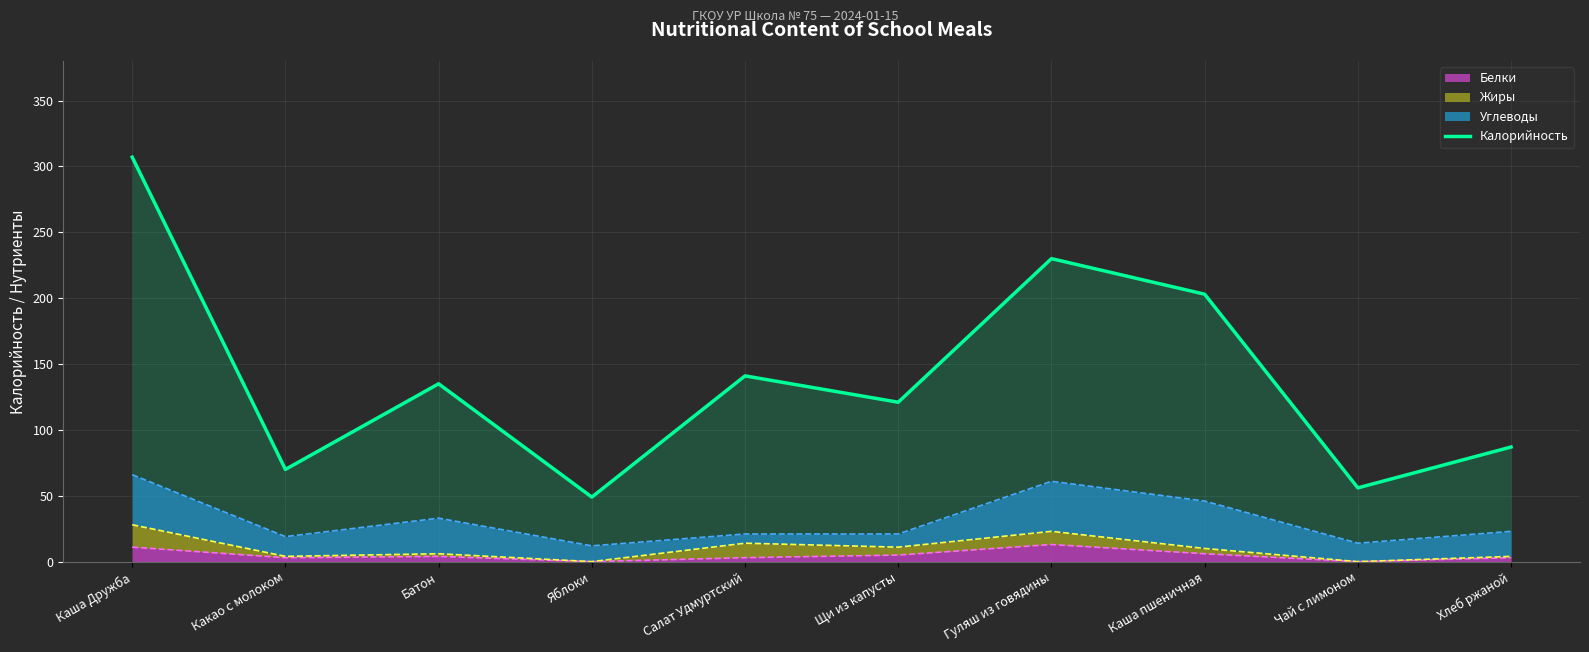

What is the maximum value for Белки?

13